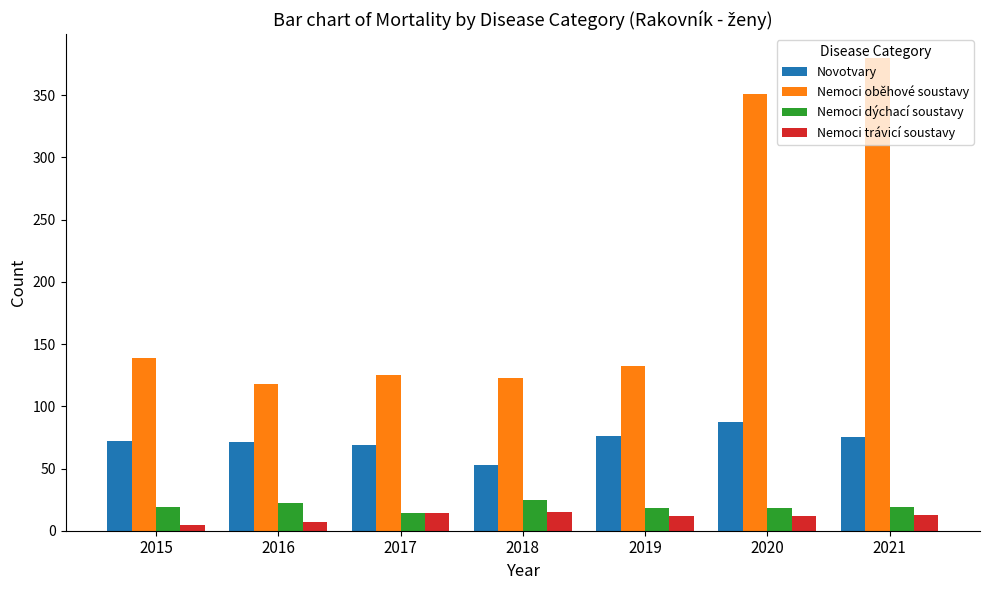

Where is Nemoci oběhové soustavy nearest to the value 249?

2020